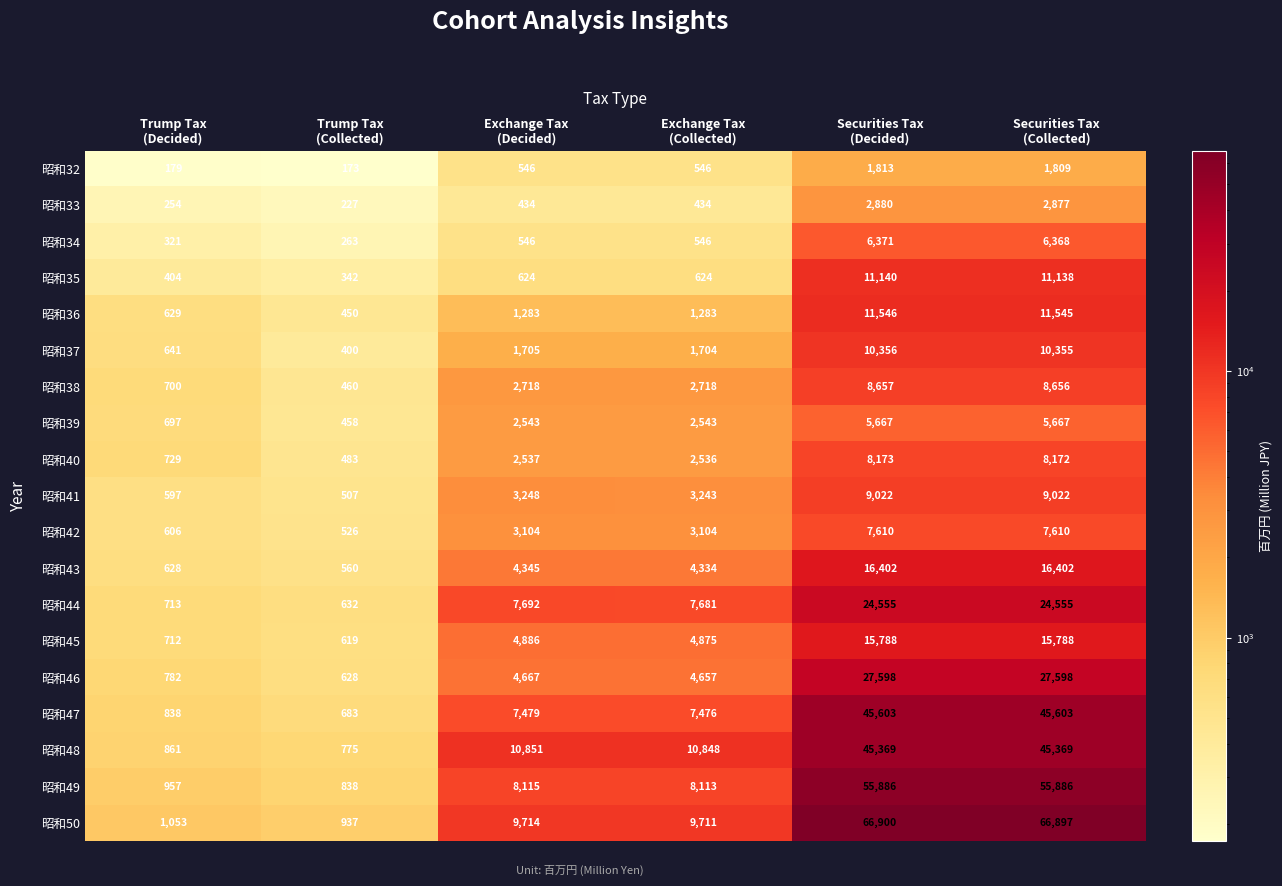

What is the sum of all 昭和45 values?

42668